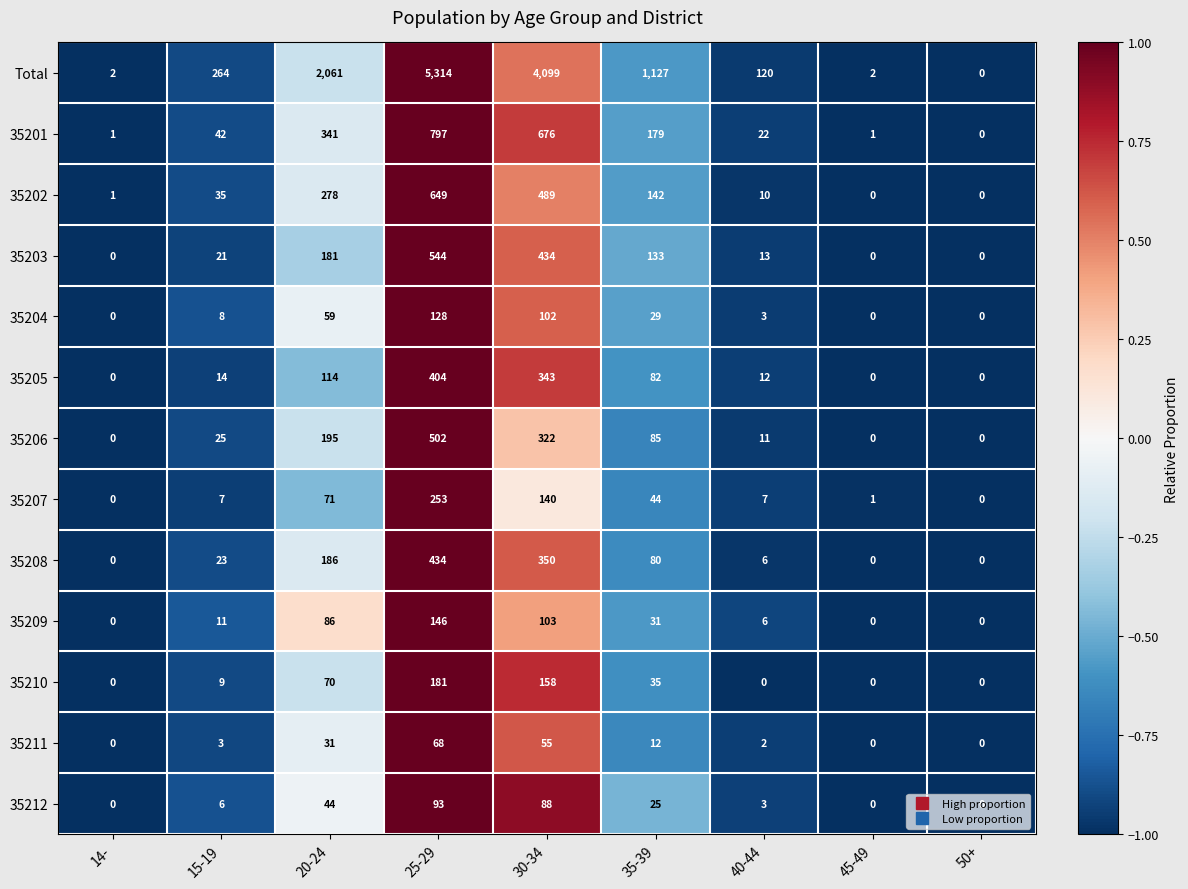

At 20-24, list the series in order from smallest to largest.

35211, 35212, 35204, 35210, 35207, 35209, 35205, 35203, 35208, 35206, 35202, 35201, Total